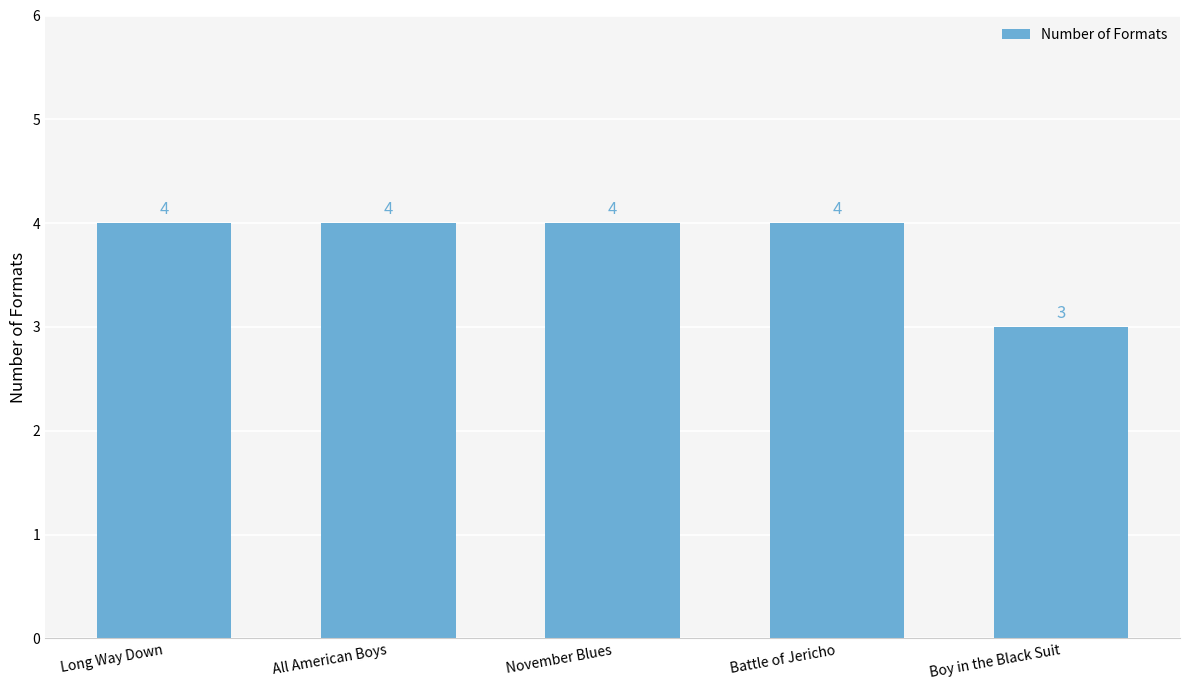

What is the sum of all values?

19